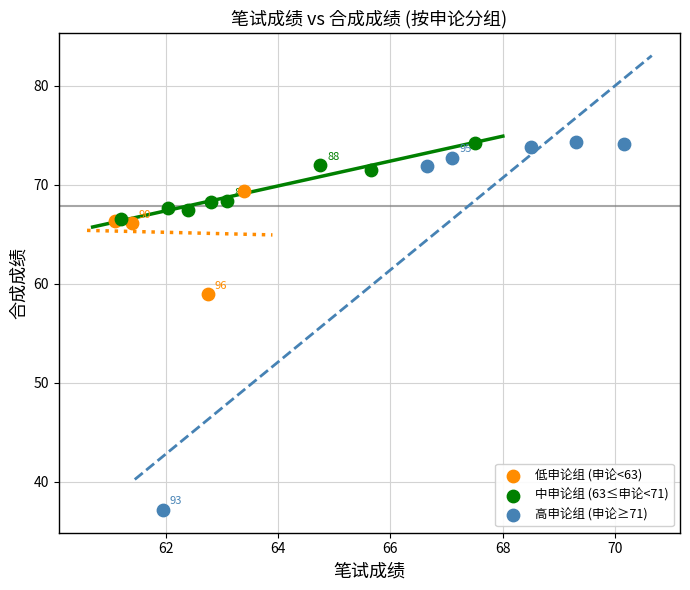

Which series has the largest Y range (max minus min)?

高申论组 (申论≥71)